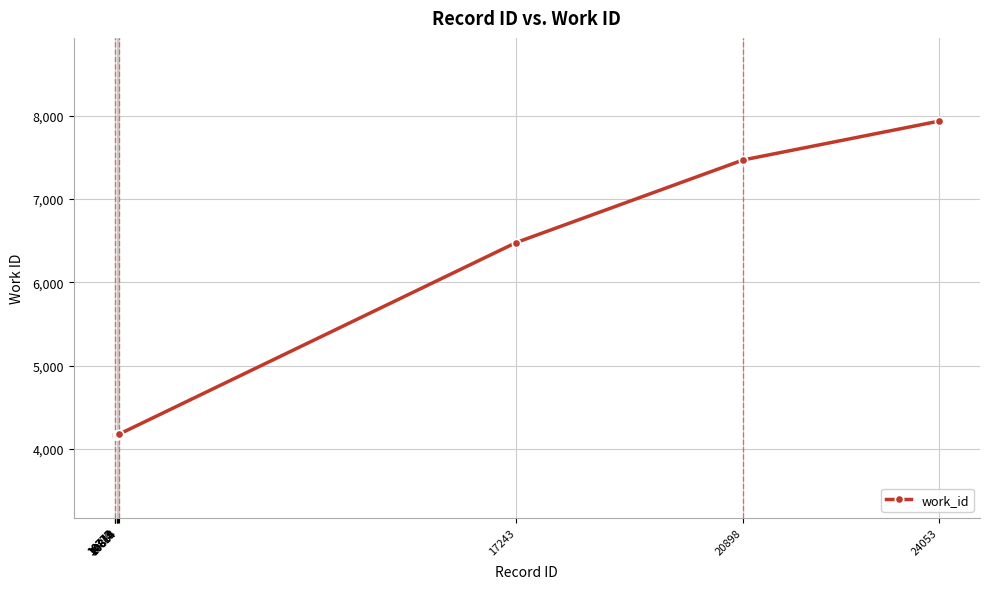

What is the difference between the second highest and second lowest values?

3299